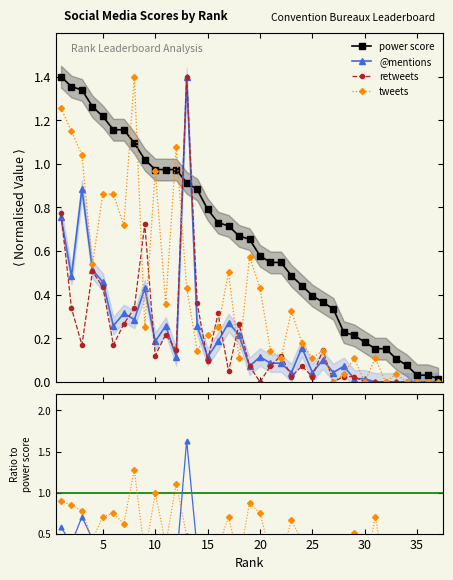

True or false: retweets has more than 0 interior local peaks.

True